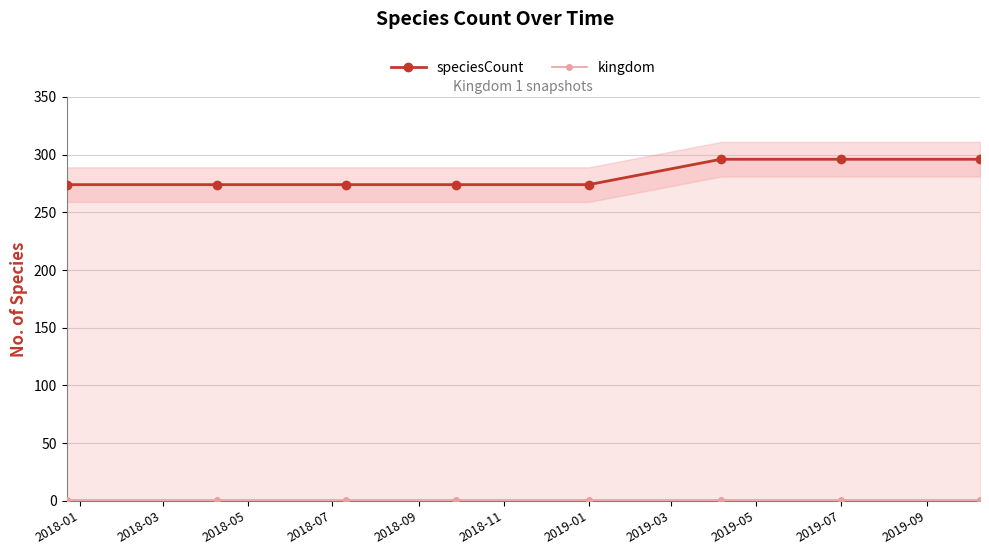

Where is kingdom nearest to the value 1?

2018-01